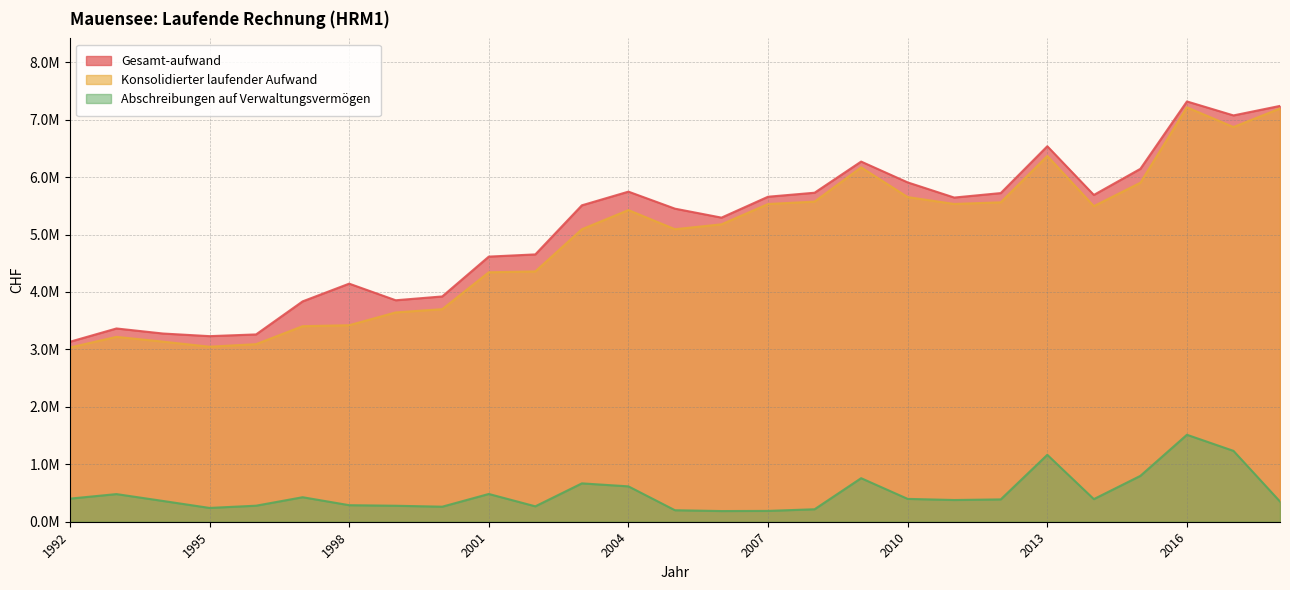

At which label does Abschreibungen auf Verwaltungsvermögen reach its minimum?

2006